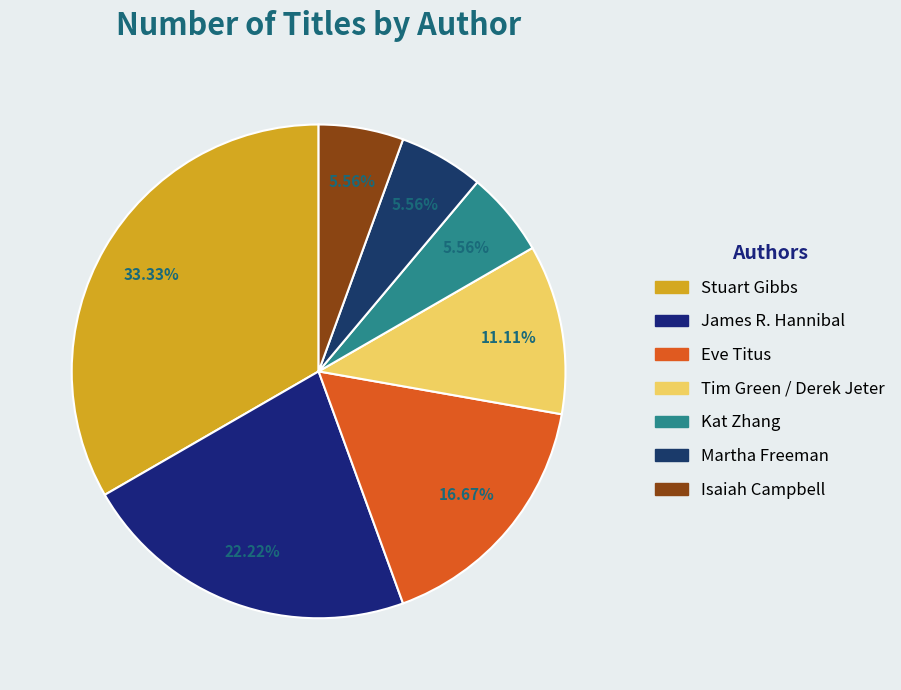

Does any single category account for the majority?

No